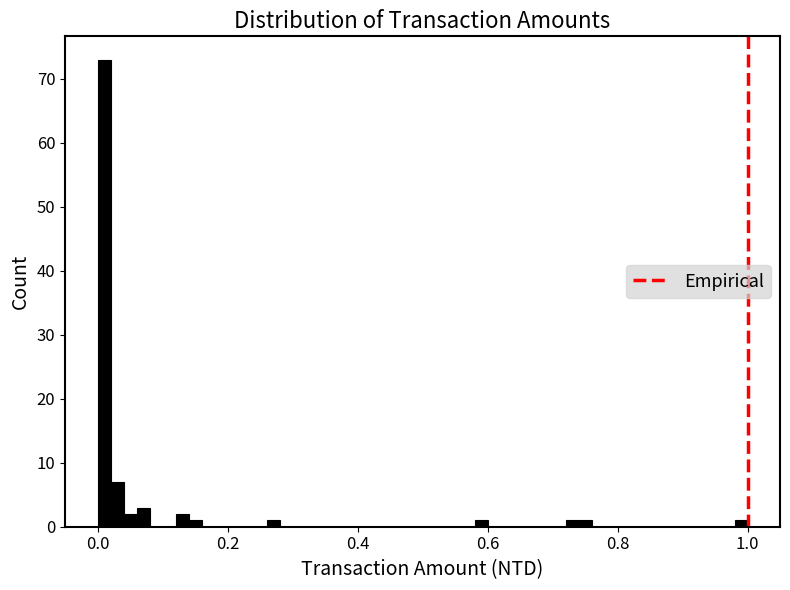

Around what value on the x-axis is the tallest bar? Give the approximate position of its centre, as read against the axis.

0.02